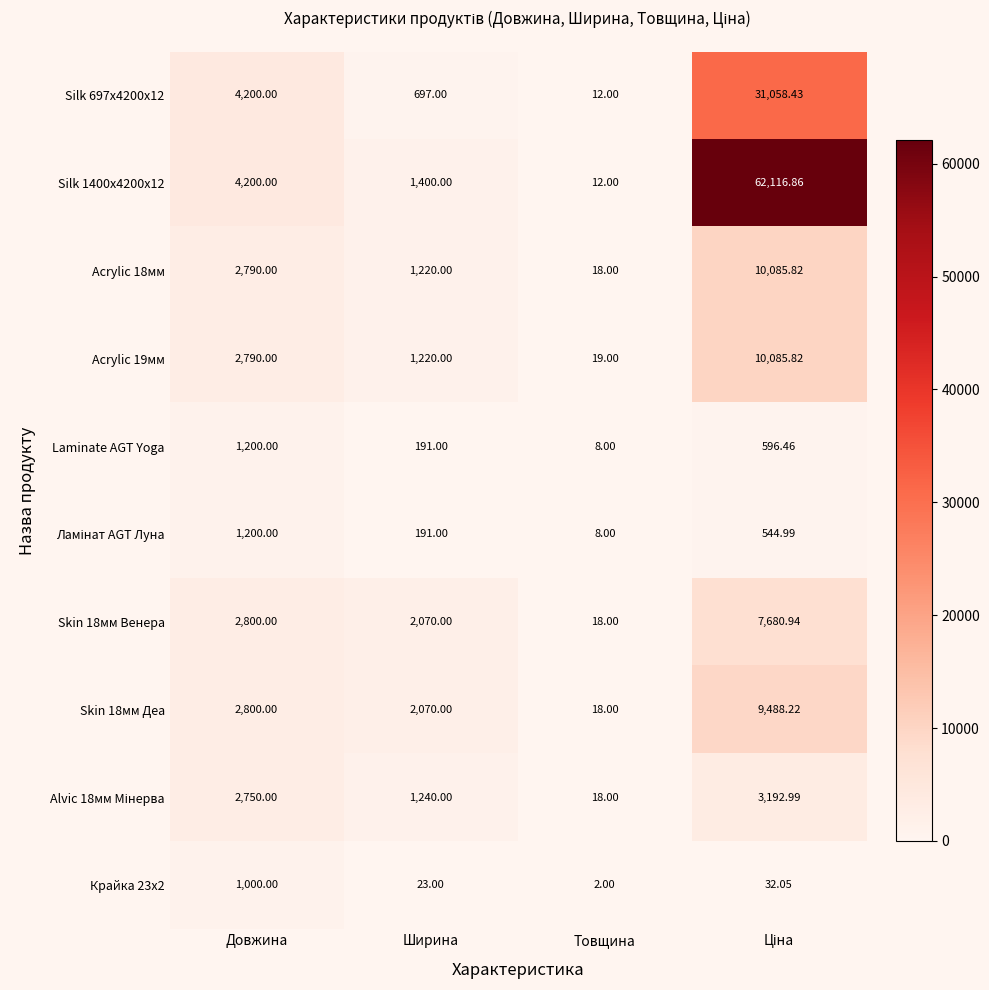

Which category has the lowest value in the Skin 18мм Деа series?

Товщина